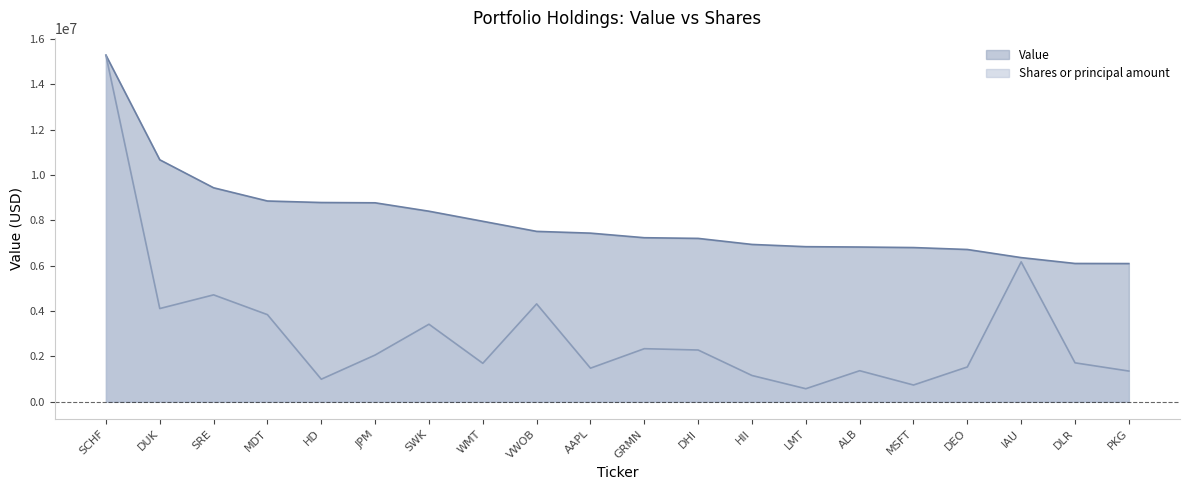

True or false: Value and Shares or principal amount cross at least once.

False